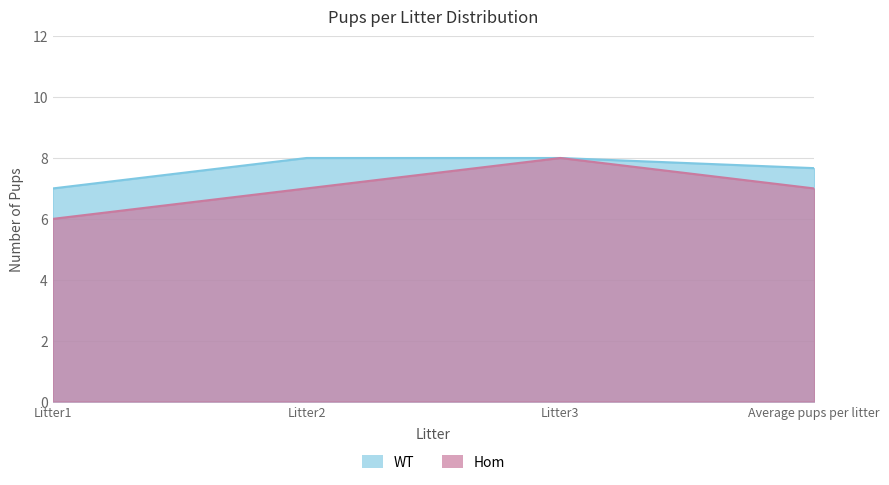

What is the sum of the Hom values at Litter2 and Litter1?

13.0